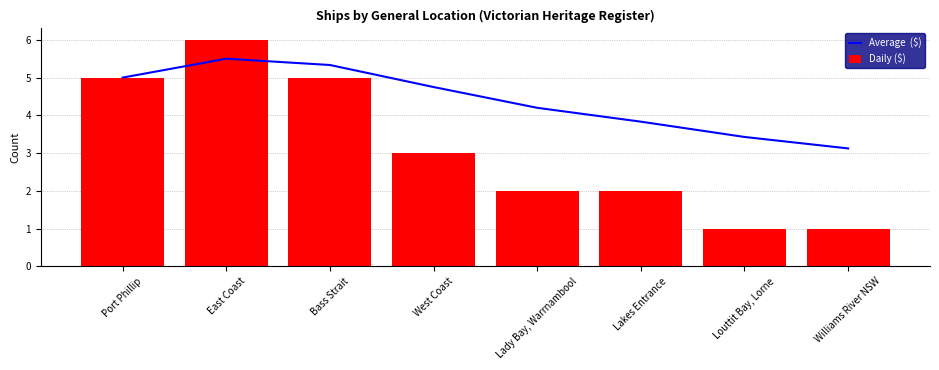

What is the difference between the second highest and second lowest values in the Daily ($) series?

4